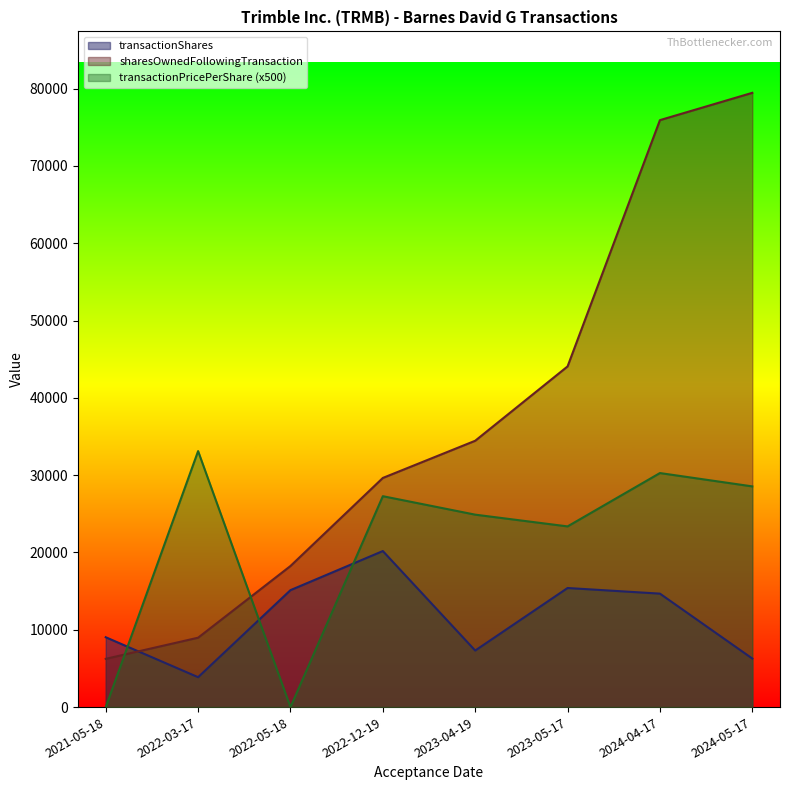

Which series has the widest spread of values?

sharesOwnedFollowingTransaction